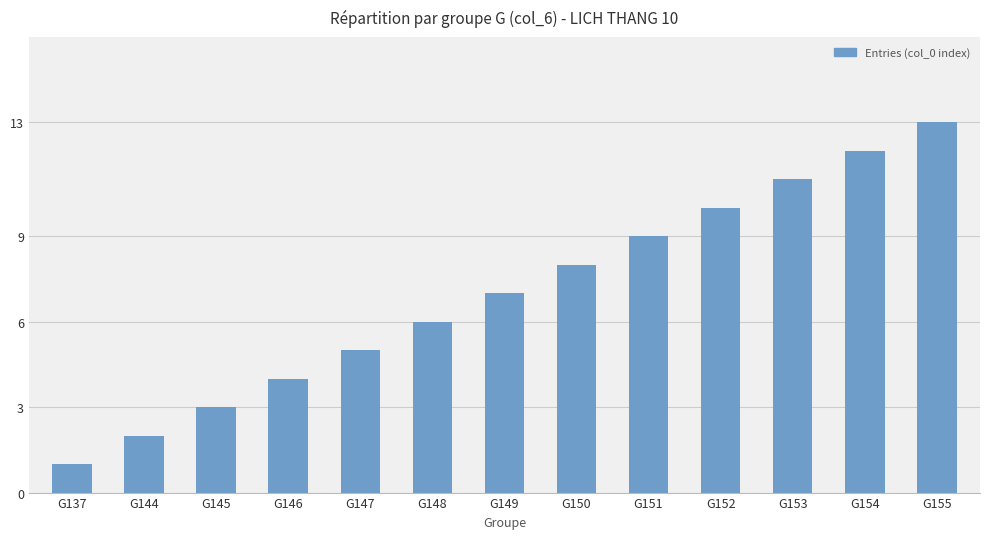

Is it true that the value at G154 is 12?

True